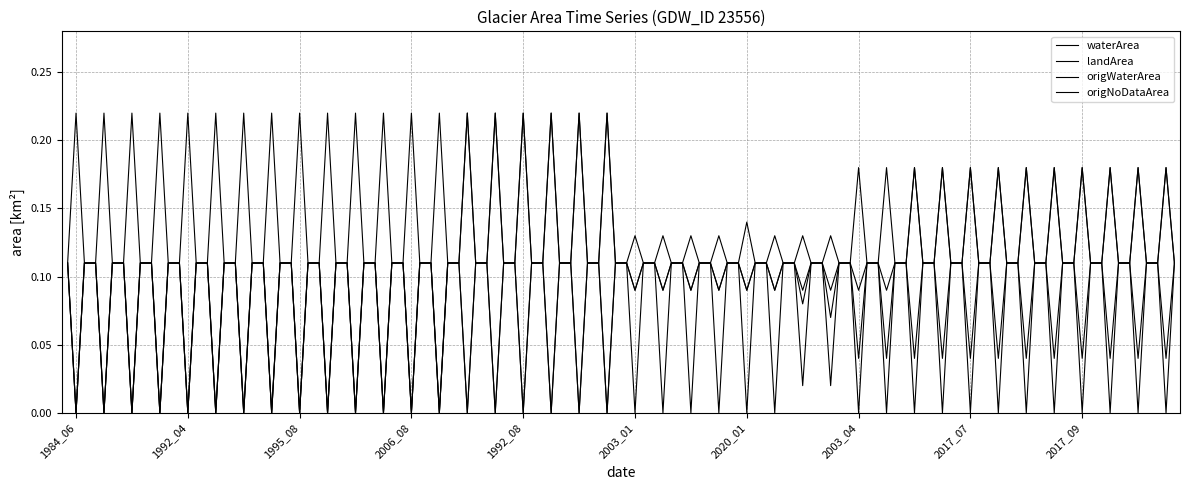

Reading right to left, what are all the values shown in this chart?

waterArea: 2017_12=0.2	2017_11=0.2	2017_10=0.2	2017_09=0.2	2021_12=0.2	2018_03=0.2	2017_08=0.2	2017_07=0.2	2017_06=0.2	2017_05=0.2	2010_05=0.1	2003_04=0.1	2014_01=0.1	2020_03=0.1	2015_01=0.1	2020_01=0.1	2020_04=0.1	2019_12=0.1	2019_11=0.1	2003_01=0.1	1992_12=0.0	1992_11=0.0	1992_10=0.0	1992_08=0.0	1992_02=0.0	1992_01=0.0	2010_04=0.0	2006_08=0.0	1998_05=0.0	1997_06=0.0	1995_10=0.0	1995_08=0.0	1995_02=0.0	1993_01=0.0	1992_09=0.0	1992_04=0.0	1990_11=0.0	1989_04=0.0	1984_10=0.0	1984_06=0.0
landArea: 2017_12=0.0	2017_11=0.0	2017_10=0.0	2017_09=0.0	2021_12=0.0	2018_03=0.0	2017_08=0.0	2017_07=0.0	2017_06=0.0	2017_05=0.0	2010_05=0.0	2003_04=0.0	2014_01=0.1	2020_03=0.1	2015_01=0.1	2020_01=0.1	2020_04=0.1	2019_12=0.1	2019_11=0.1	2003_01=0.1	1992_12=0.2	1992_11=0.2	1992_10=0.2	1992_08=0.2	1992_02=0.2	1992_01=0.2	2010_04=0.2	2006_08=0.2	1998_05=0.2	1997_06=0.2	1995_10=0.2	1995_08=0.2	1995_02=0.2	1993_01=0.2	1992_09=0.2	1992_04=0.2	1990_11=0.2	1989_04=0.2	1984_10=0.2	1984_06=0.2
origWaterArea: 2017_12=0.2	2017_11=0.2	2017_10=0.2	2017_09=0.2	2021_12=0.2	2018_03=0.2	2017_08=0.2	2017_07=0.2	2017_06=0.2	2017_05=0.2	2010_05=0.2	2003_04=0.2	2014_01=0.0	2020_03=0.1	2015_01=0.0	2020_01=0.1	2020_04=0.1	2019_12=0.1	2019_11=0.1	2003_01=0.1	1992_12=0.0	1992_11=0.0	1992_10=0.0	1992_08=0.0	1992_02=0.0	1992_01=0.0	2010_04=0.0	2006_08=0.0	1998_05=0.0	1997_06=0.0	1995_10=0.0	1995_08=0.0	1995_02=0.0	1993_01=0.0	1992_09=0.0	1992_04=0.0	1990_11=0.0	1989_04=0.0	1984_10=0.0	1984_06=0.0
origNoDataArea: 2017_12=0.0	2017_11=0.0	2017_10=0.0	2017_09=0.0	2021_12=0.0	2018_03=0.0	2017_08=0.0	2017_07=0.0	2017_06=0.0	2017_05=0.0	2010_05=0.0	2003_04=0.0	2014_01=0.1	2020_03=0.0	2015_01=0.1	2020_01=0.0	2020_04=0.0	2019_12=0.0	2019_11=0.0	2003_01=0.0	1992_12=0.2	1992_11=0.2	1992_10=0.2	1992_08=0.2	1992_02=0.2	1992_01=0.2	2010_04=0.0	2006_08=0.0	1998_05=0.0	1997_06=0.0	1995_10=0.0	1995_08=0.0	1995_02=0.0	1993_01=0.0	1992_09=0.0	1992_04=0.0	1990_11=0.0	1989_04=0.0	1984_10=0.0	1984_06=0.0